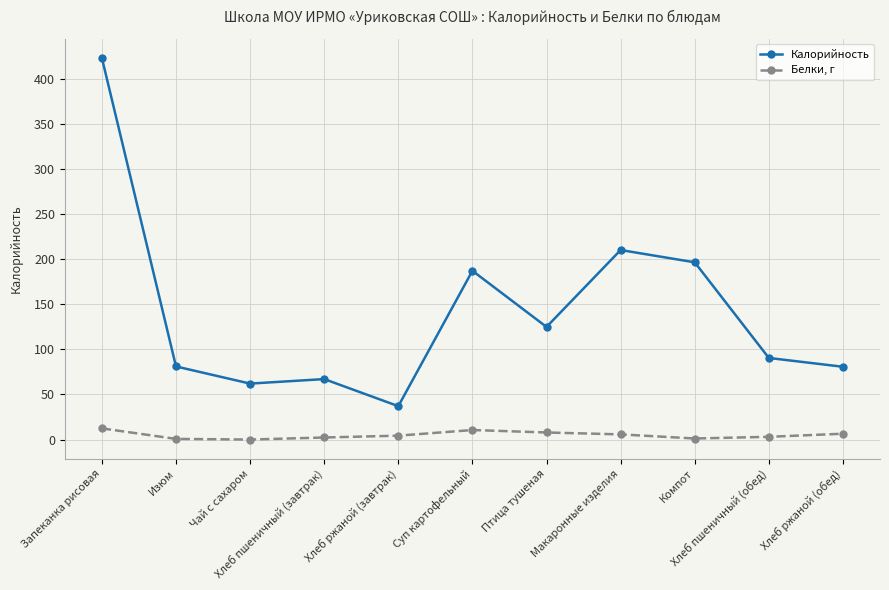

How many lines are shown in the chart?

2